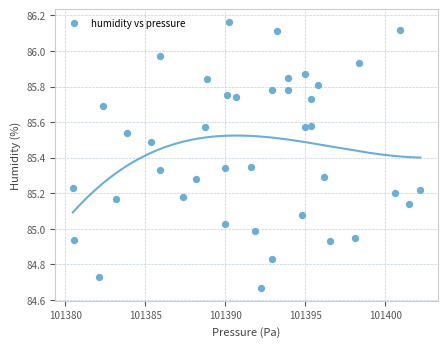

What is the range of X values (max minus min)?

21.7